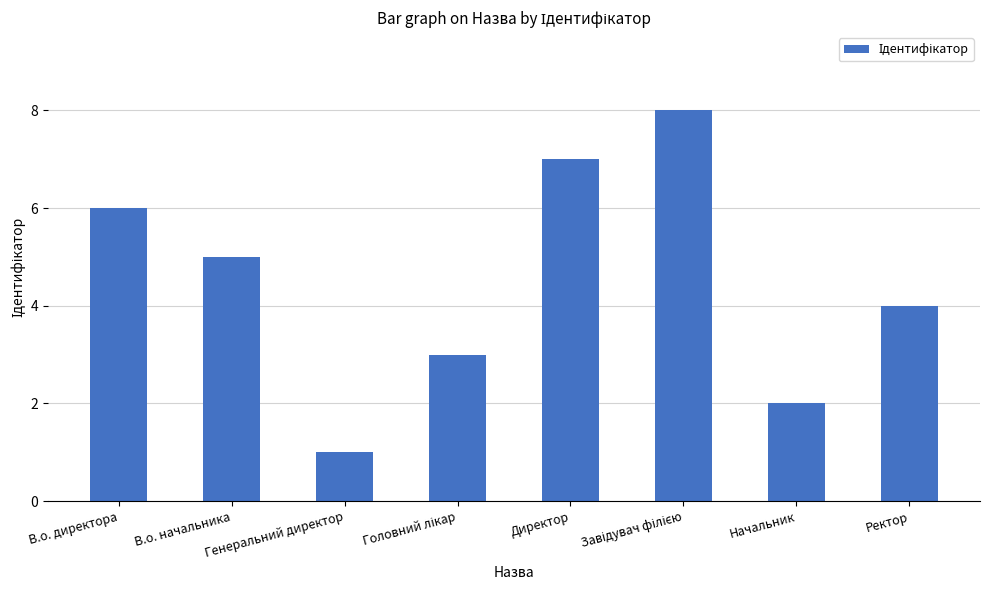

What is the sum of all values?

36